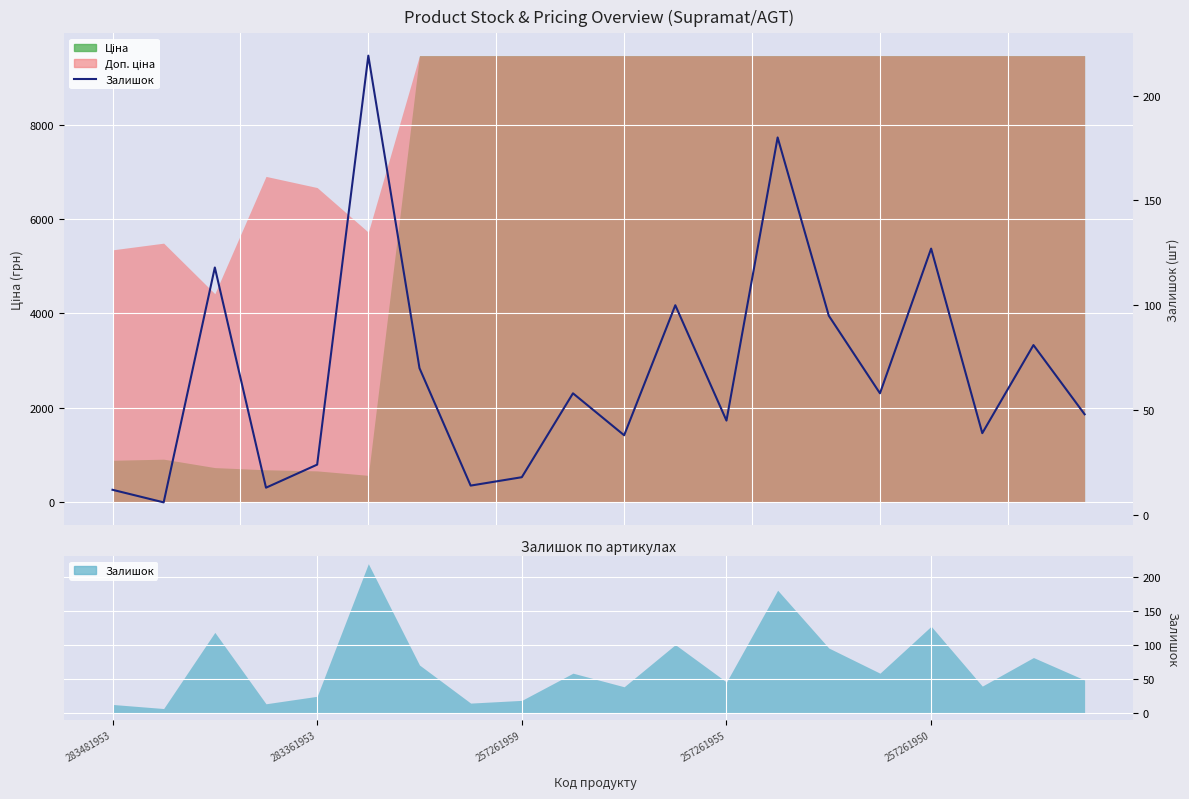

True or false: the data shows 92 at 6.

False